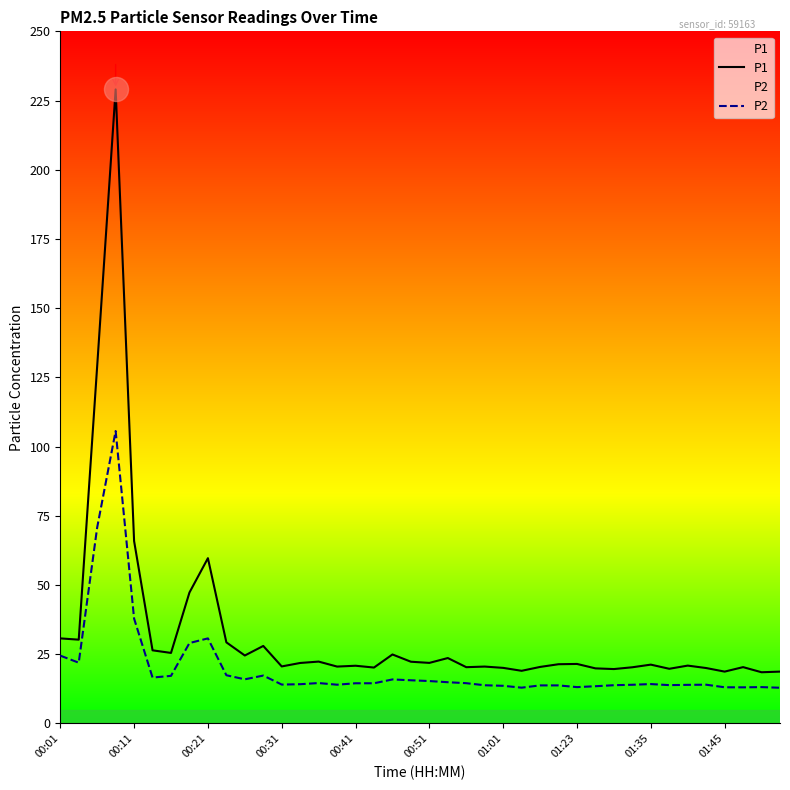

Which series has the largest total across all categories?

P1